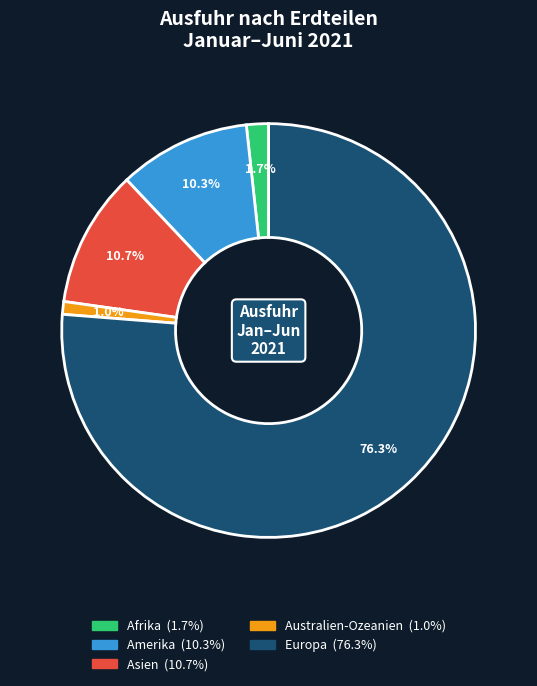

Which slice is the smallest?

Australien-Ozeanien